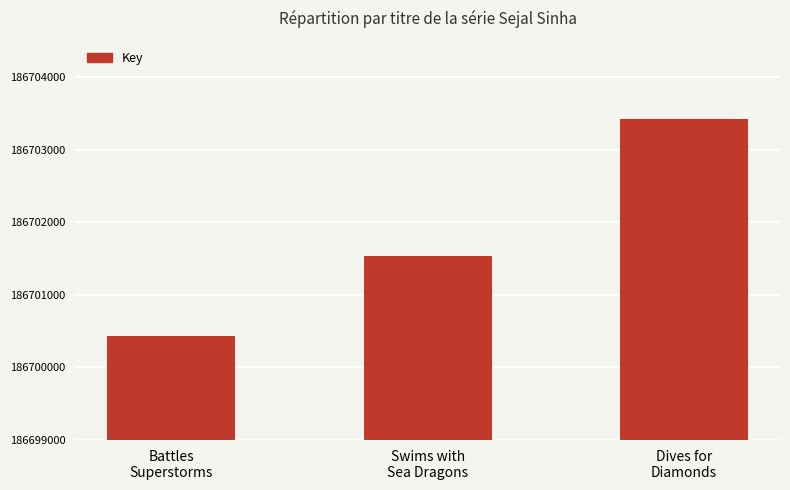

What is the label of the 1st bar from the right?

Dives for
Diamonds